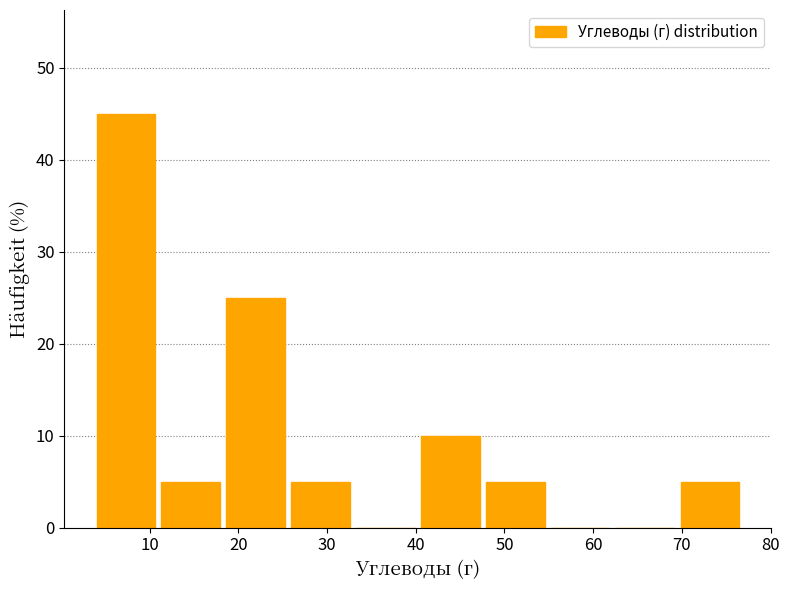

Reading left to right, transcribe this chart: for each bar, give the range it covers on the x-axis and its height. Neither the bar edges nor the heights are printed on the chart, so give them approximately, as read against the axes.

4 to 11: 45
11 to 19: 5
19 to 26: 25
26 to 33: 5
33 to 41: 0
41 to 48: 10
48 to 55: 5
55 to 63: 0
63 to 70: 0
70 to 77: 5